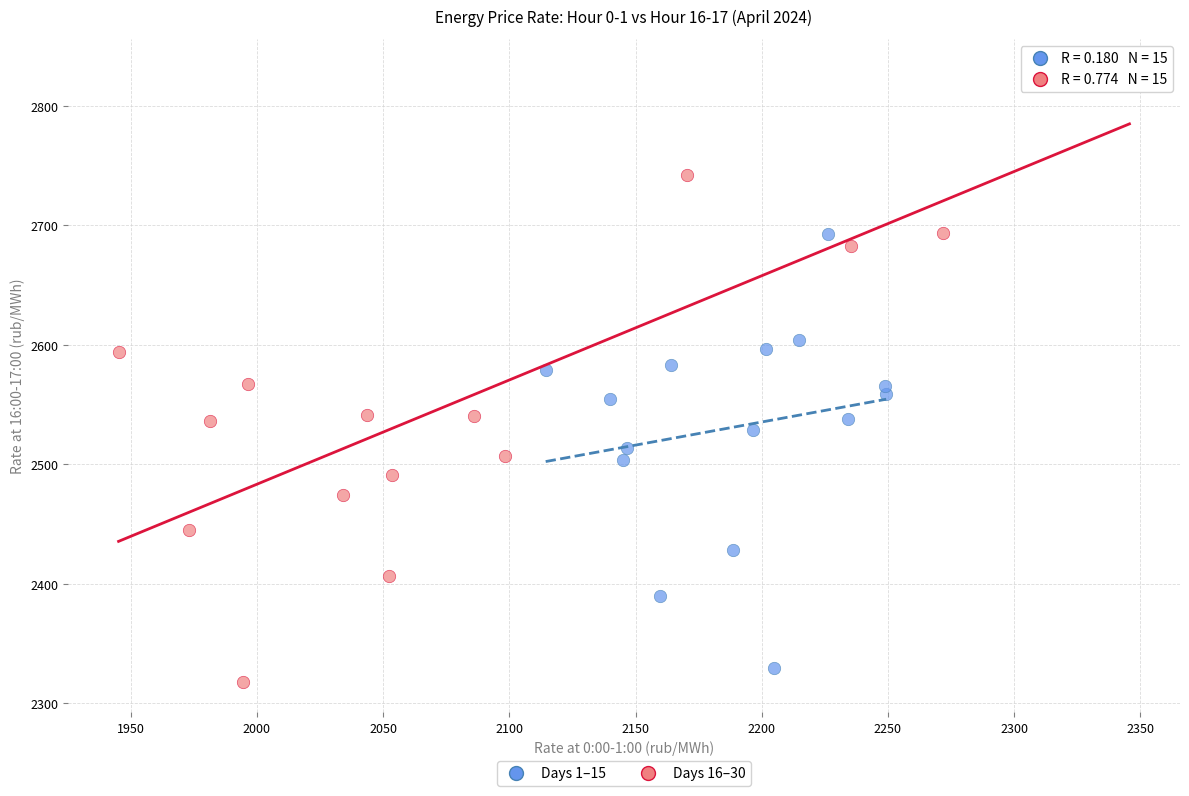

Which series reaches the minimum Y coordinate?

Days 16–30